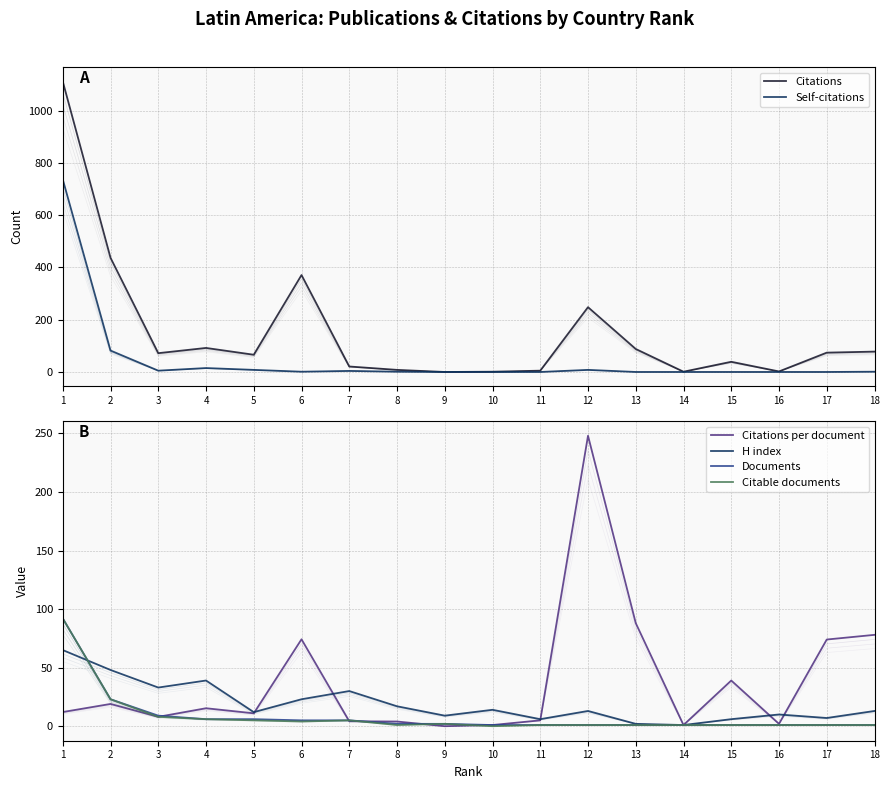

The Documents series shows 3.3 at 9. True or false?

False